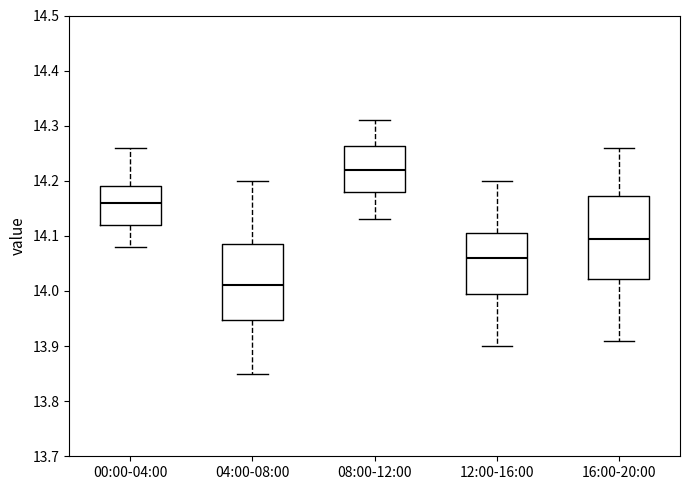

Reading left to right, read every box against the y-axis: the position of its median line, the range the box covers, and the ends of its whiskers. The values are not printed on the chart, so give them approximately, as read against the axis.

00:00-04:00: median 14.16, box 14.12 to 14.19, whiskers 14.08 to 14.26
04:00-08:00: median 14.01, box 13.95 to 14.09, whiskers 13.85 to 14.20
08:00-12:00: median 14.22, box 14.18 to 14.26, whiskers 14.13 to 14.31
12:00-16:00: median 14.06, box 14.00 to 14.11, whiskers 13.90 to 14.20
16:00-20:00: median 14.10, box 14.02 to 14.17, whiskers 13.91 to 14.26